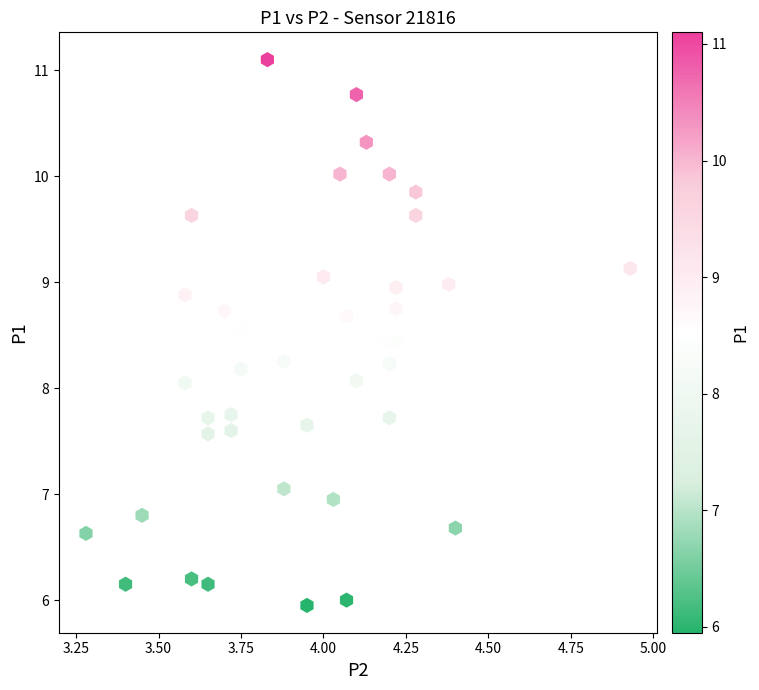

What is the range of X values (max minus min)?

1.6